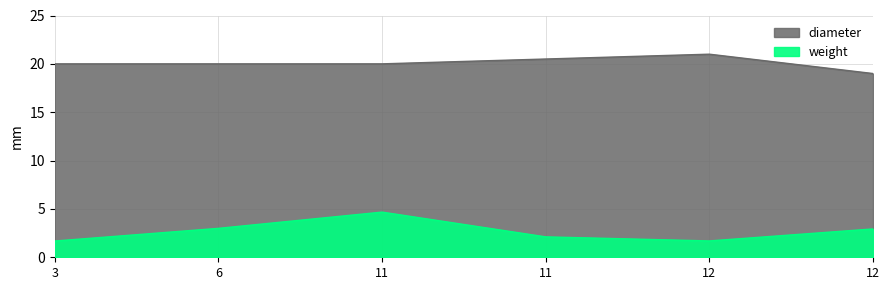

What is the spread (max minus min) of values at 11?

15.3